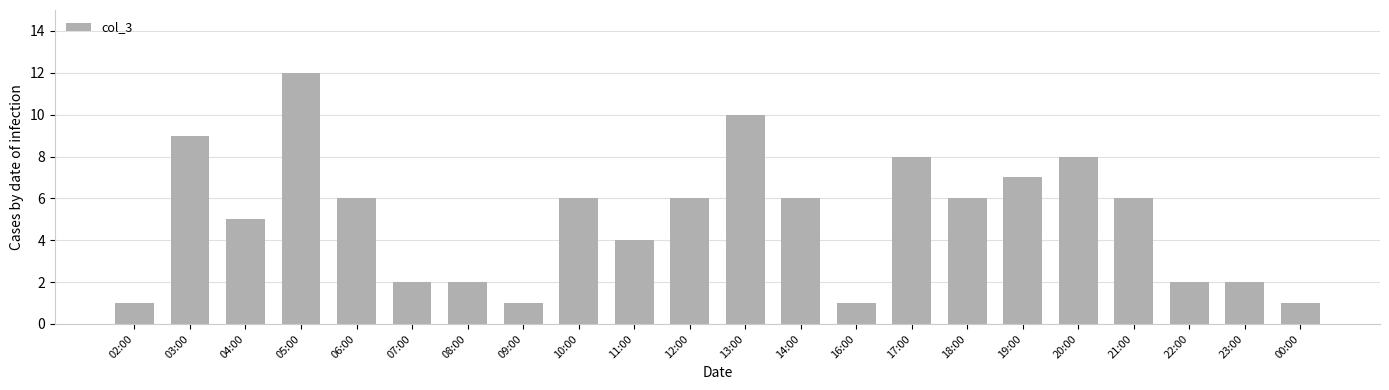

What is the label of the 8th bar from the right?

17:00